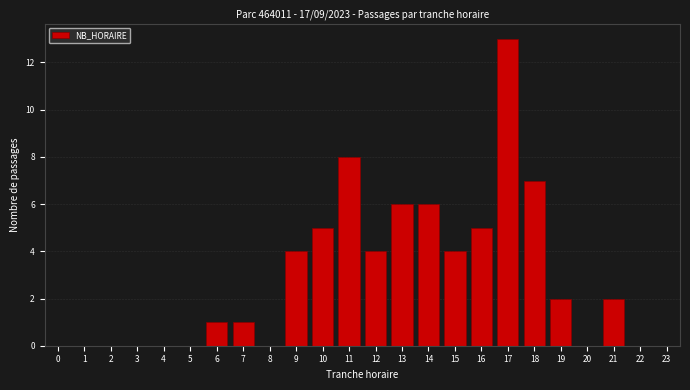

Reading left to right, what are all the values shown in this chart?

0=0	1=0	2=0	3=0	4=0	5=0	6=1	7=1	8=0	9=4	10=5	11=8	12=4	13=6	14=6	15=4	16=5	17=13	18=7	19=2	20=0	21=2	22=0	23=0